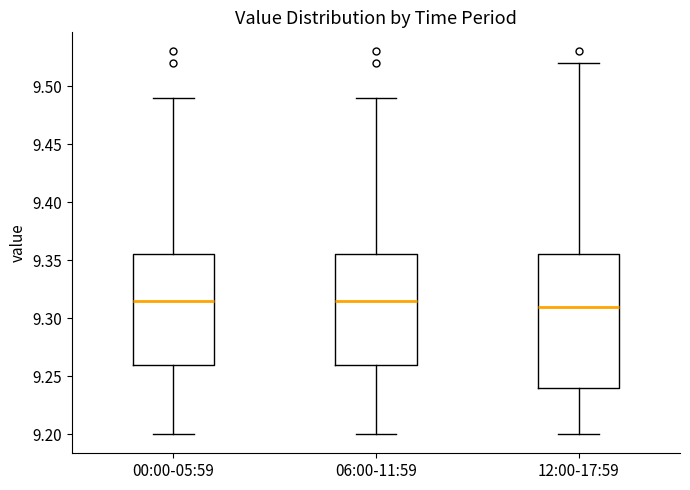

Where does the median line of the box for 12:00-17:59 sit on the y-axis? The values are not printed on the chart, so give them approximately, as read against the axis.

9.310